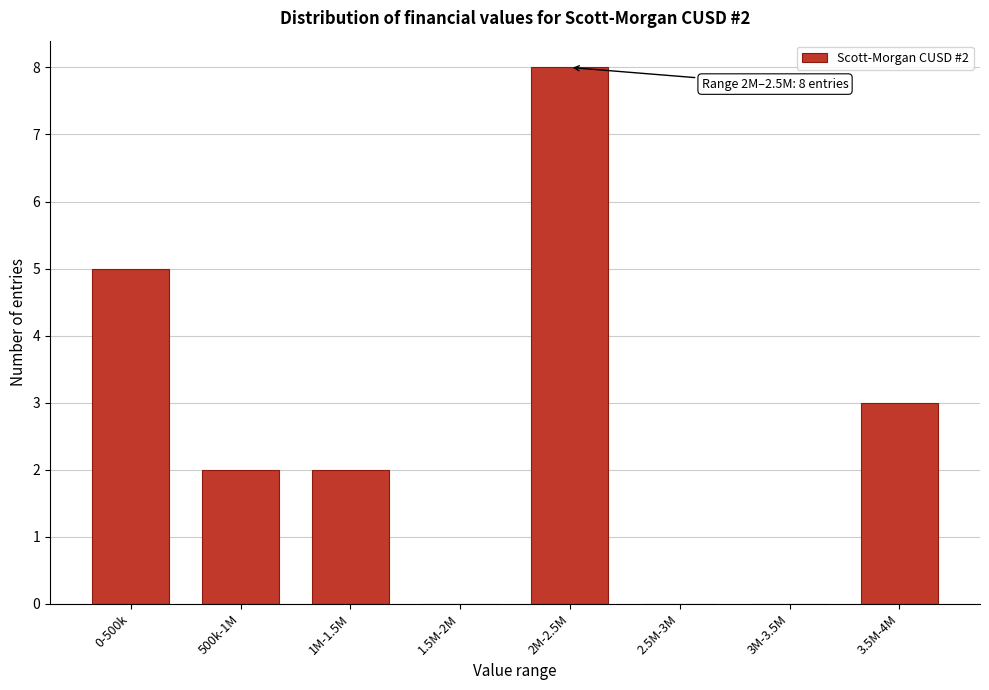

Reading right to left, list all the values displayed in this chart.

3.5M-4M=3	3M-3.5M=0	2.5M-3M=0	2M-2.5M=8	1.5M-2M=0	1M-1.5M=2	500k-1M=2	0-500k=5